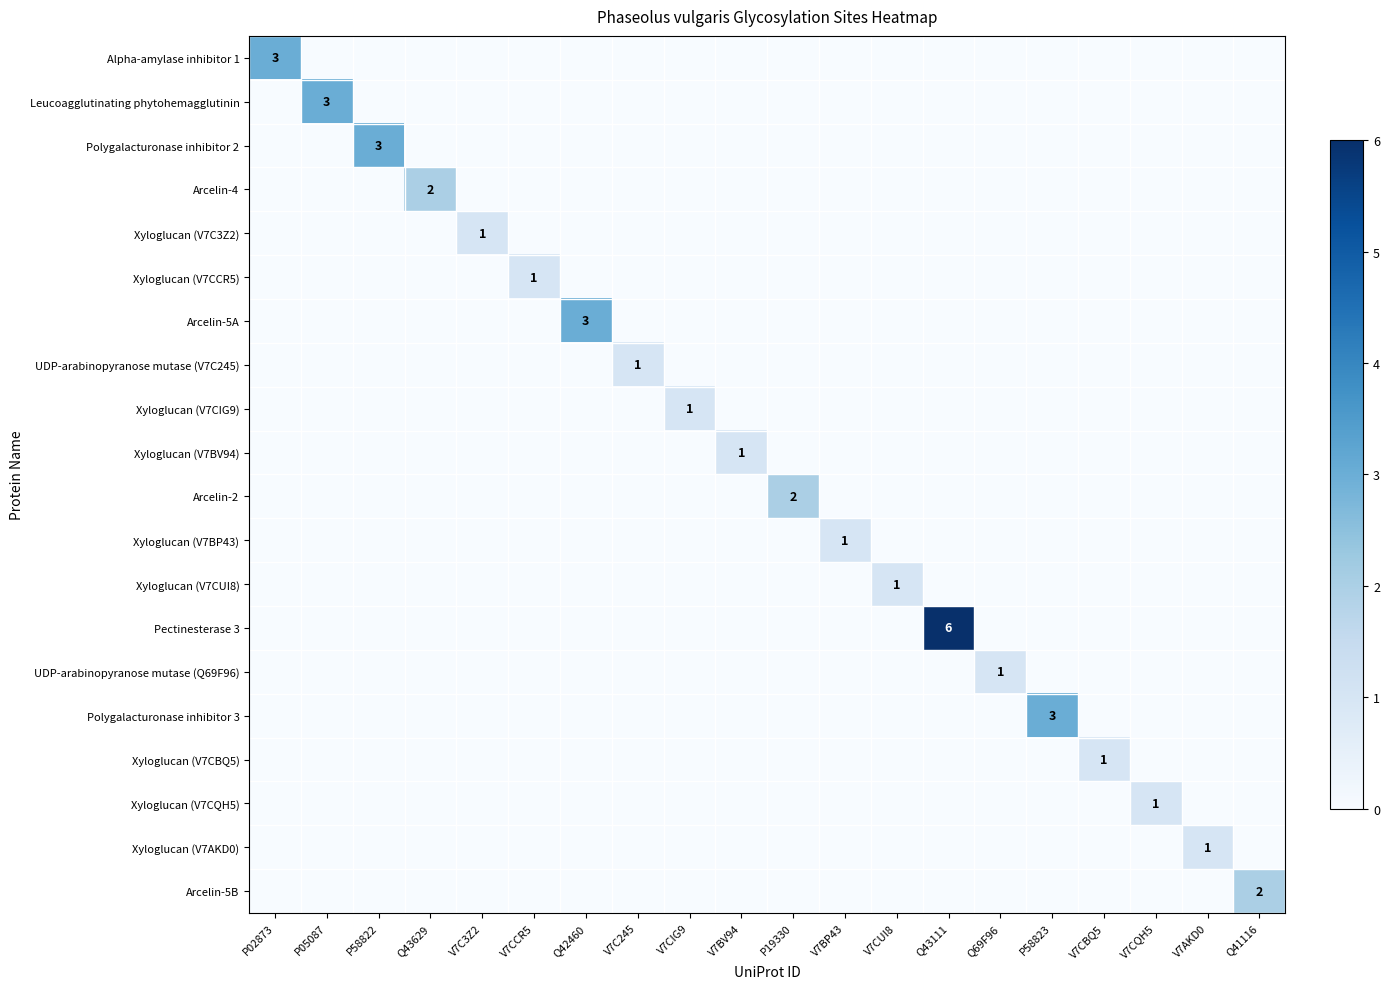

What is the sum of all Pectinesterase 3 values?

6